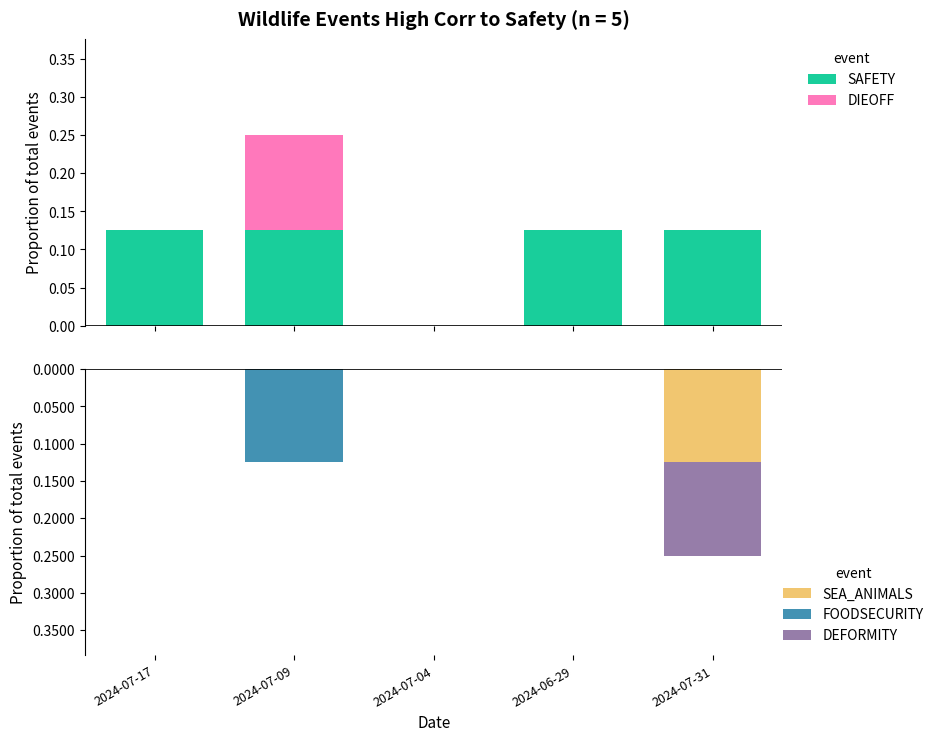

Count the SEA_ANIMALS values in the range 0 to 1.

4